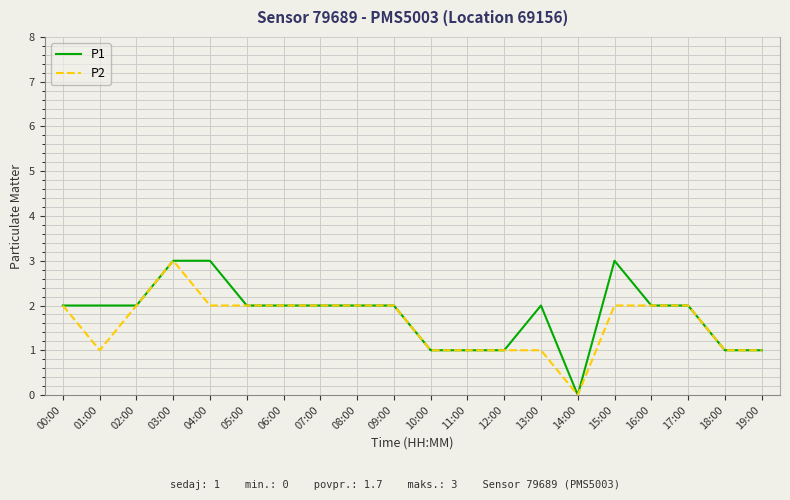

What is the difference between the maximum and minimum values in the P2 series?

3